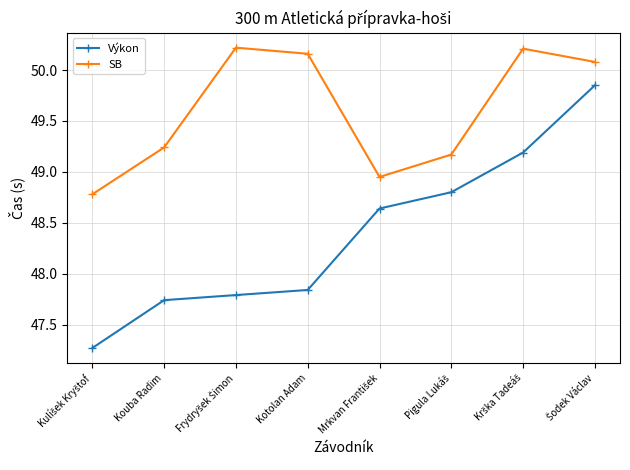

Is the value of Výkon at Kouba Radim greater than the value of SB at Kotolan Adam?

No